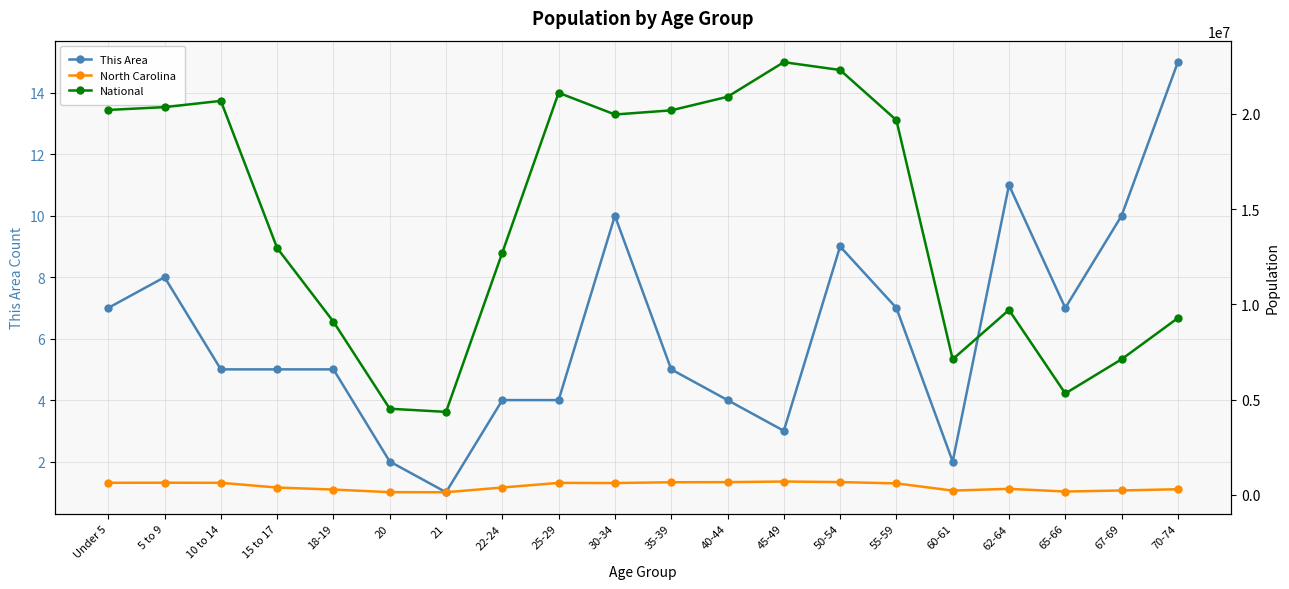

Is it true that National equals 20201362 at Under 5?

True